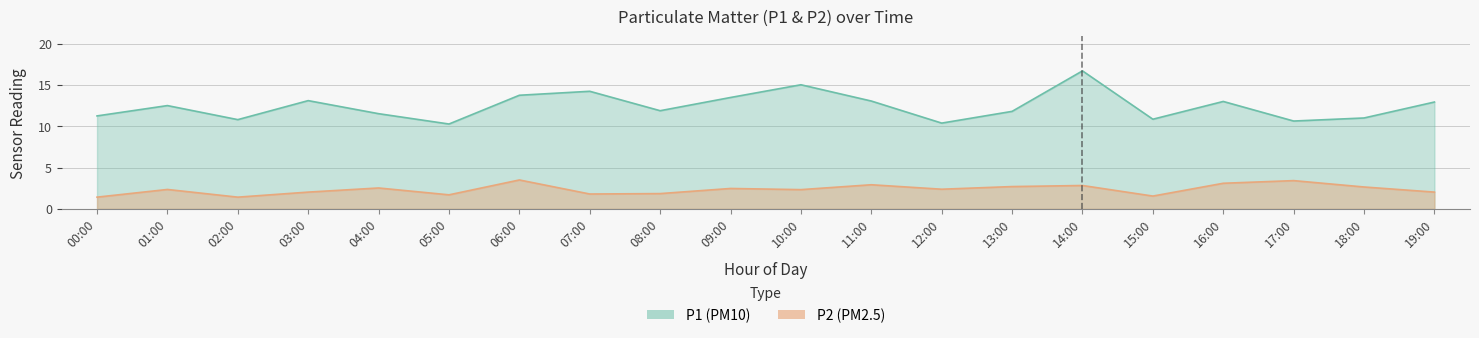

What are all the series names shown in the legend?

P1, P2